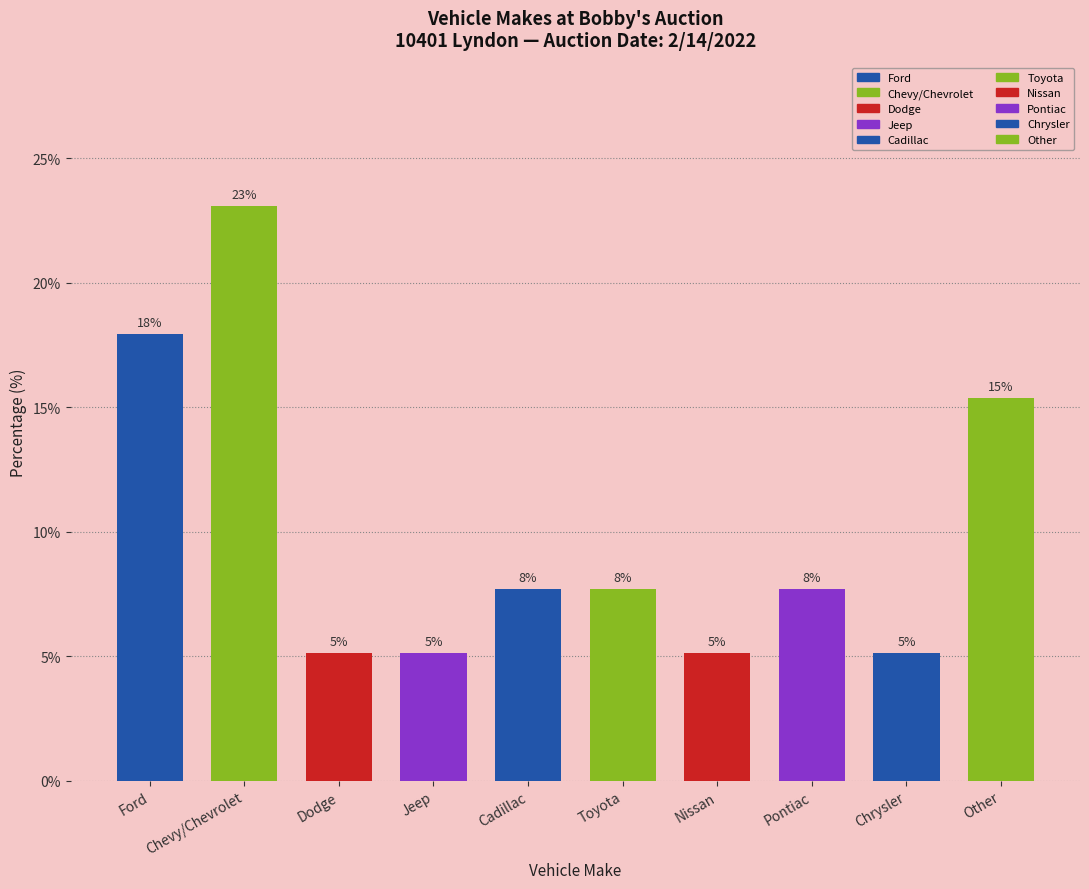

What value does the data have at Dodge?

5.1